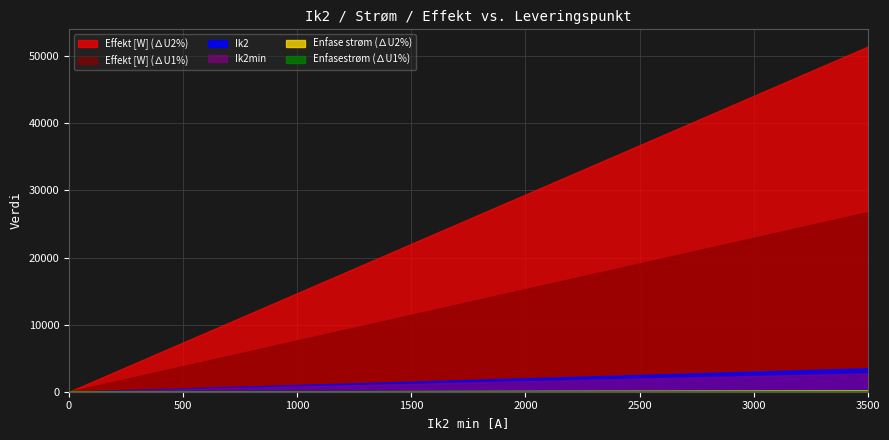

What is the value of the Ik2 point at the 13th from the left?

1200.0